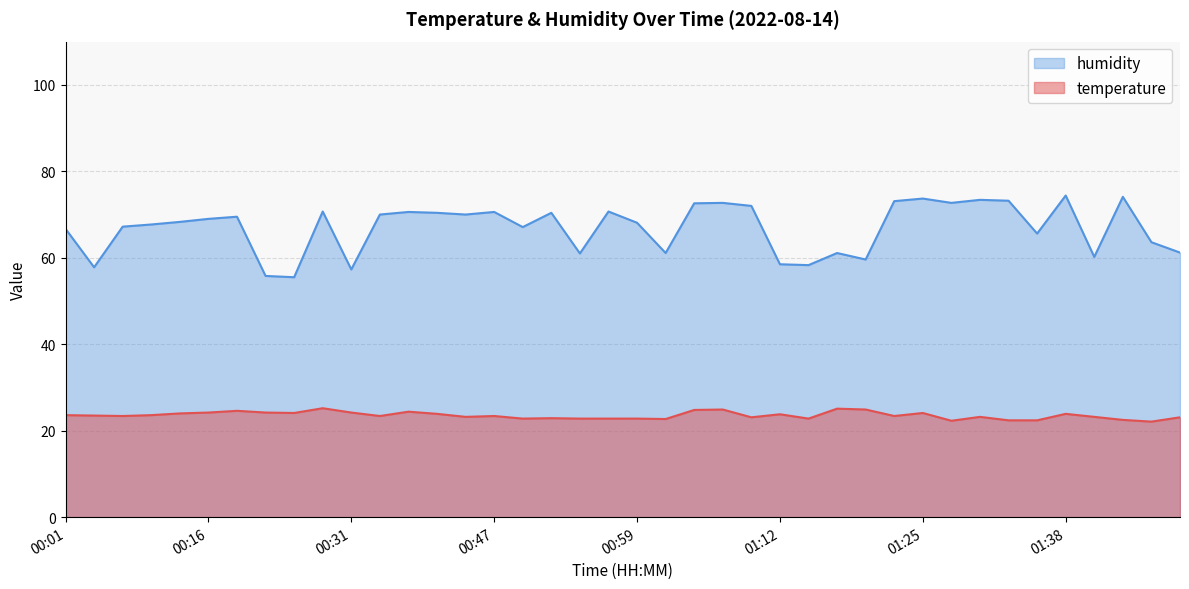

Rank the series by their maximum value, from lowest to highest.

temperature, humidity